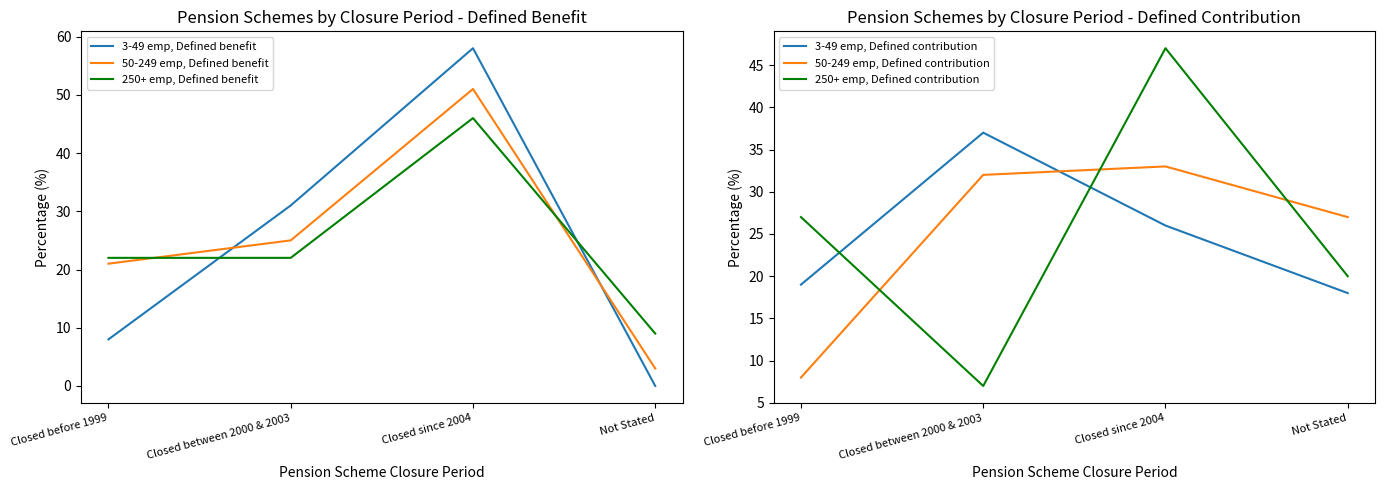

What is the total value across all series at Closed between 2000 & 2003?

154